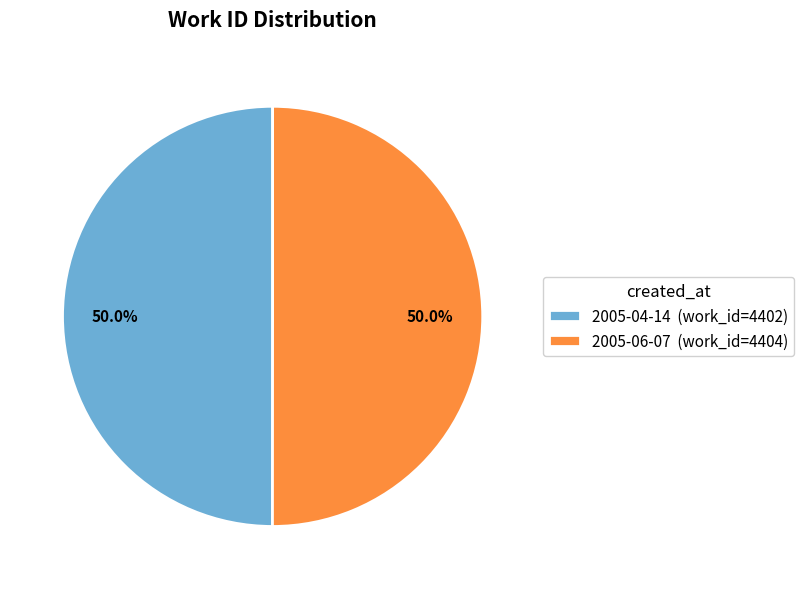

What is the ratio of the value at 2005-06-07 to the value at 2005-04-14?

1.0